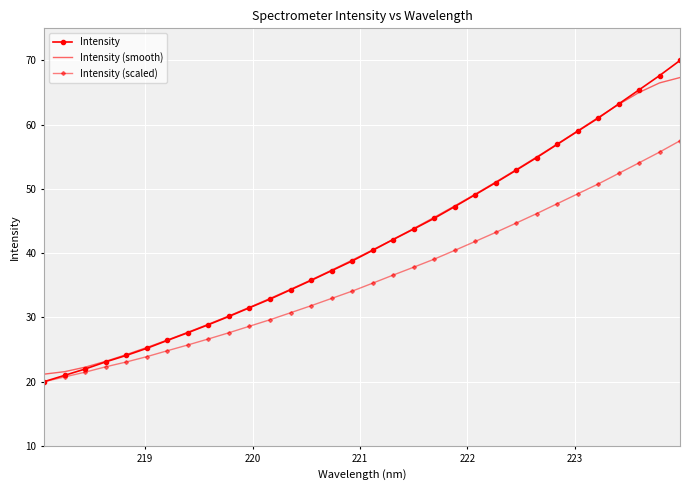

After their last crossing, which series has the higher values: Intensity or Intensity (smooth)?

Intensity